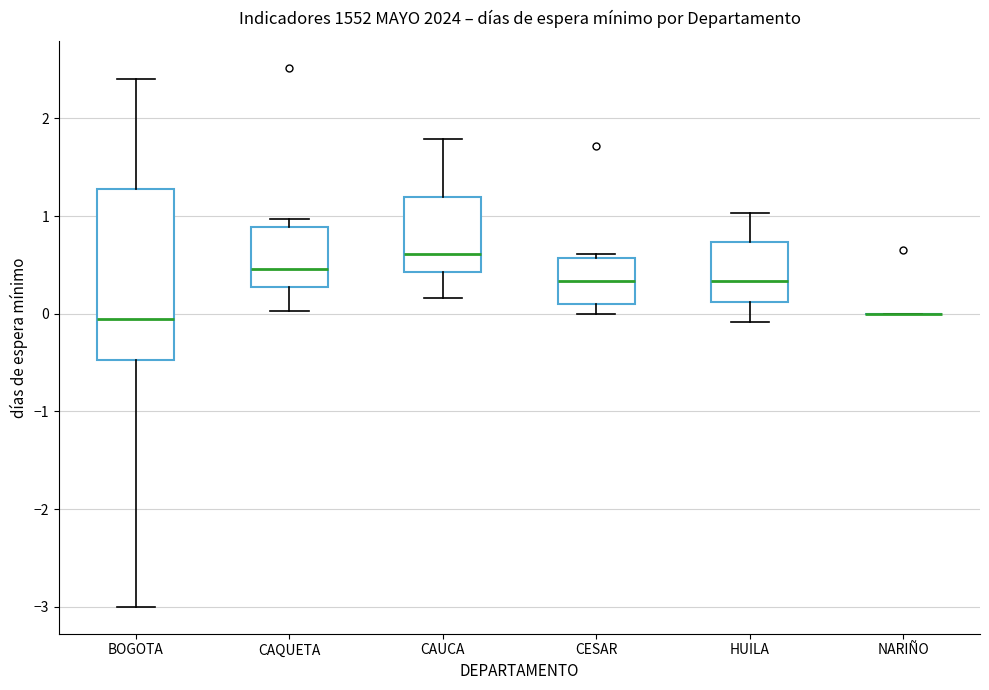

Reading left to right, transcribe this box plot: for each box, give where its median line is, the range the box spans, and where its two whiskers end, as read against the y-axis. The values are not printed on the chart, so give them approximately, as read against the axis.

BOGOTA: median -0.1, box -0.5 to 1.3, whiskers -3.0 to 2.4
CAQUETA: median 0.5, box 0.3 to 0.9, whiskers 0.0 to 1.0
CAUCA: median 0.6, box 0.4 to 1.2, whiskers 0.2 to 1.8
CESAR: median 0.3, box 0.1 to 0.6, whiskers 0.0 to 0.6 (just above the box's upper edge)
HUILA: median 0.3, box 0.1 to 0.7, whiskers -0.1 to 1.0
NARIÑO: box collapsed to a line at 0.0, whiskers 0.0 to 0.0